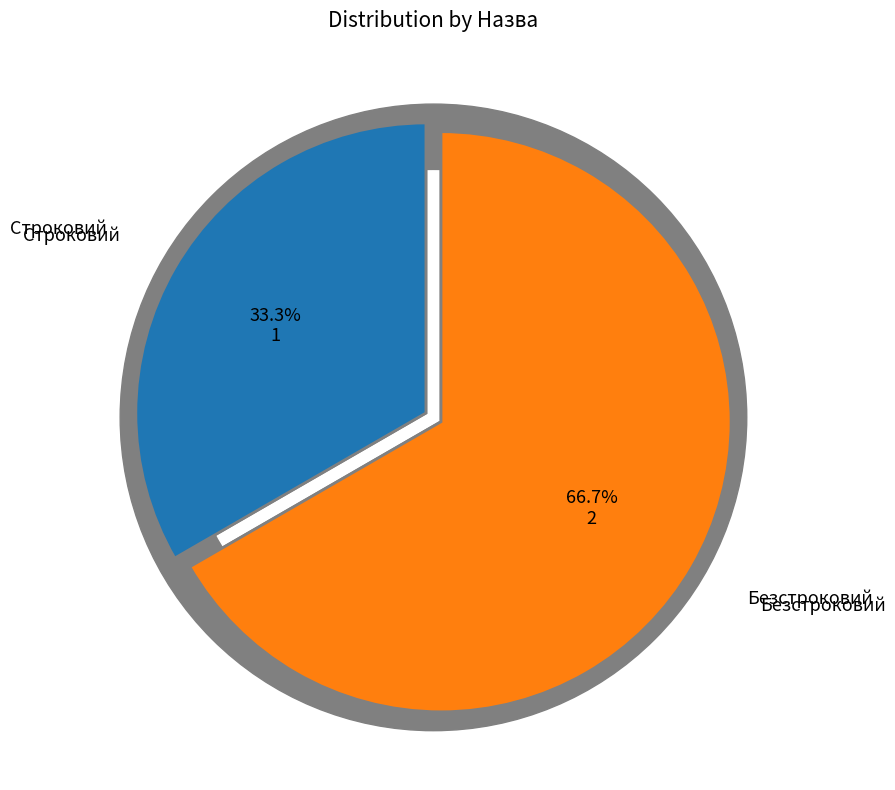

How many slices are in this pie chart?

2